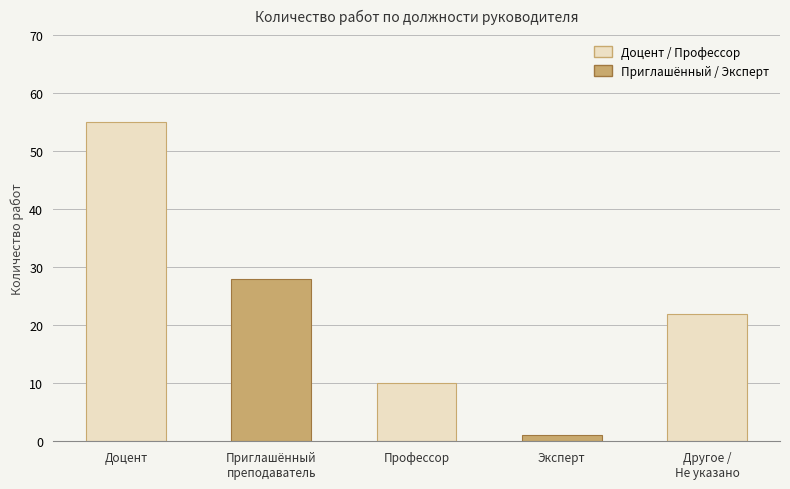

Rank the categories by value from highest to lowest.

Доцент, Приглашённый
преподаватель, Другое /
Не указано, Профессор, Эксперт